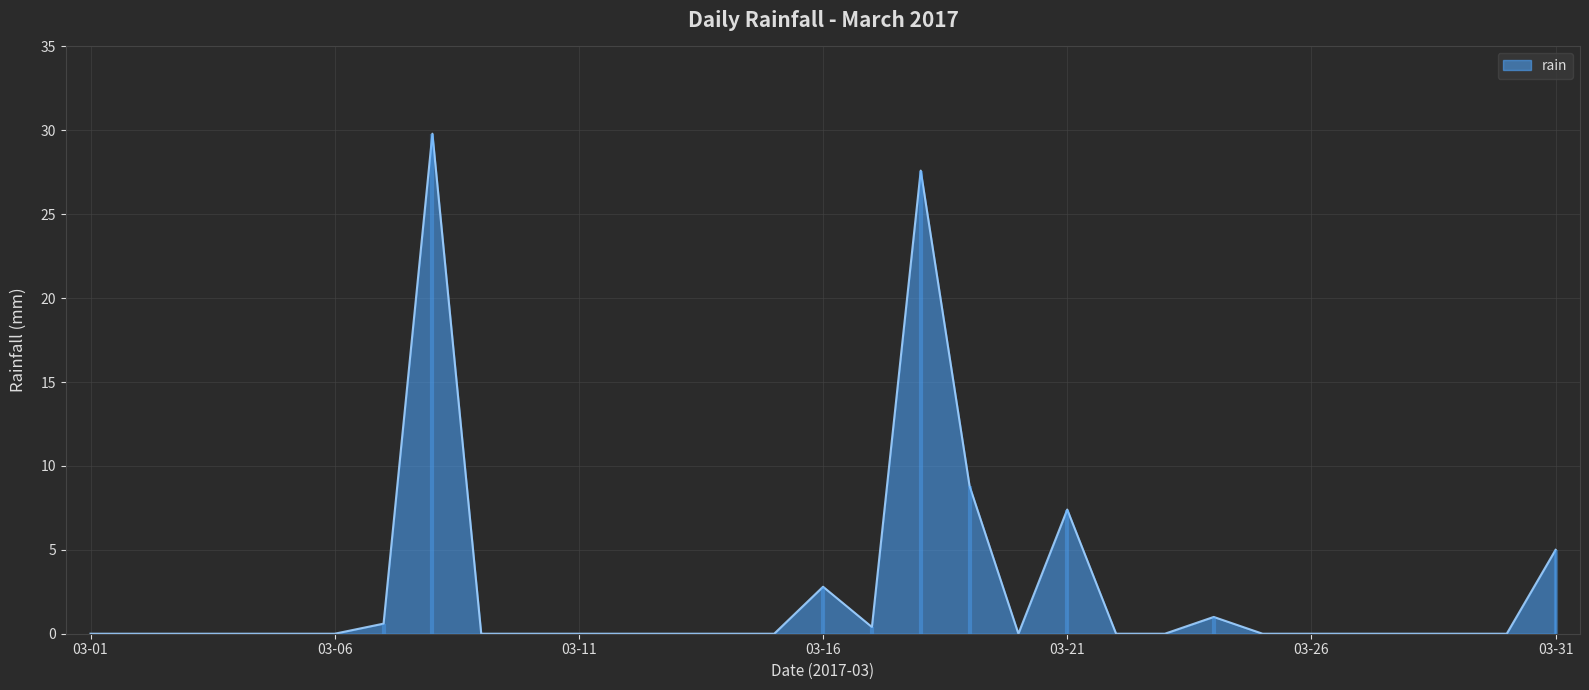

How many lines are shown in the chart?

1